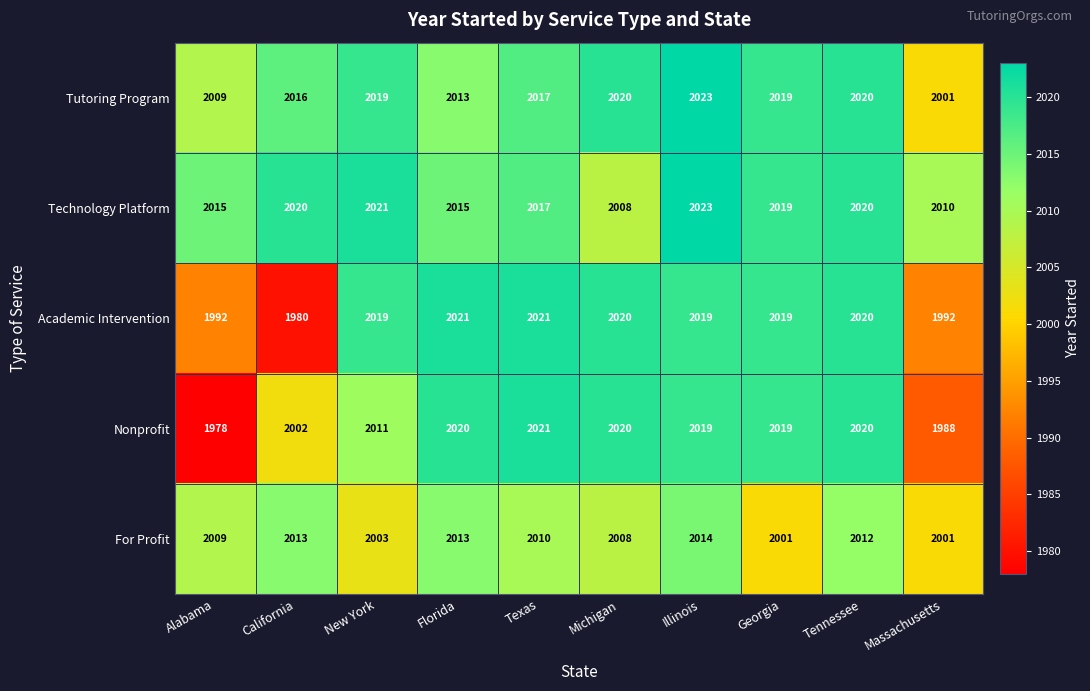

Count the number of categories in the chart.

10